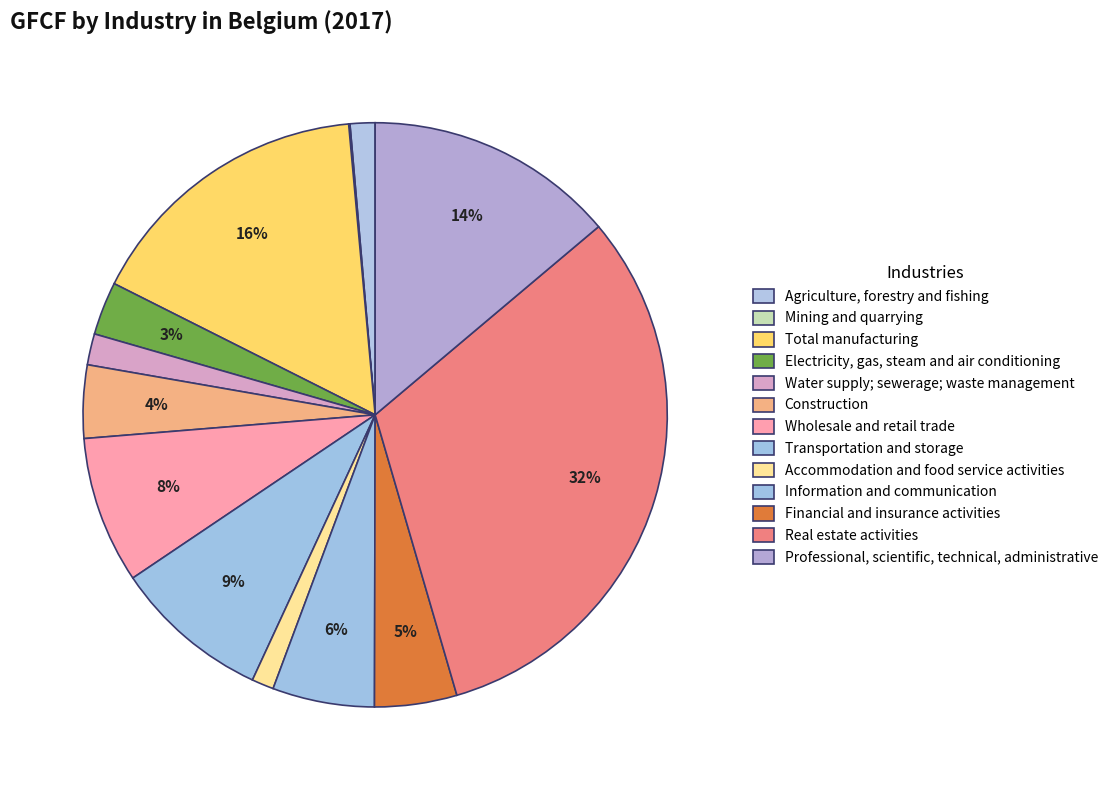

Do Agriculture, forestry and fishing and Water supply; sewerage; waste management together represent more than half of the pie?

No